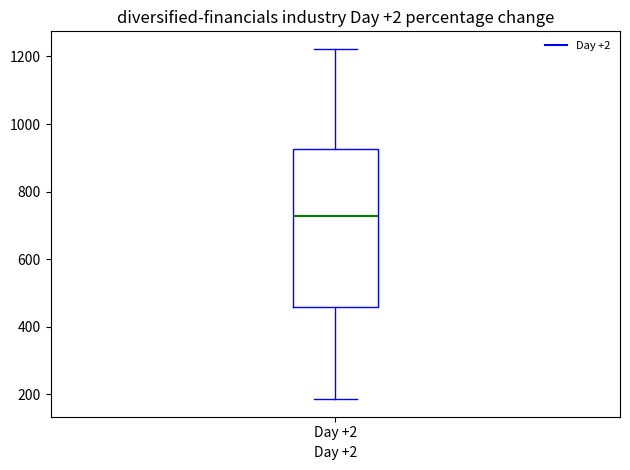

Where does the lower whisker of the box for Day +2 end on the y-axis? The values are not printed on the chart, so give them approximately, as read against the axis.

180